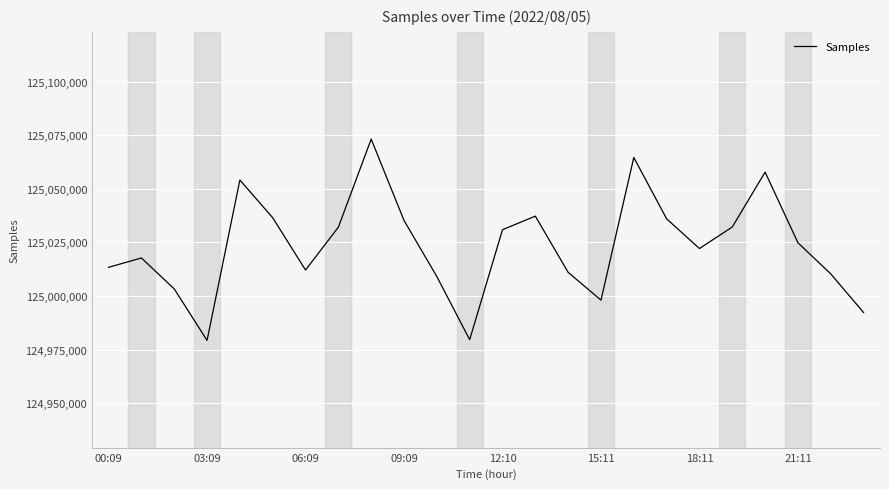

What is the smallest value displayed?

124979310